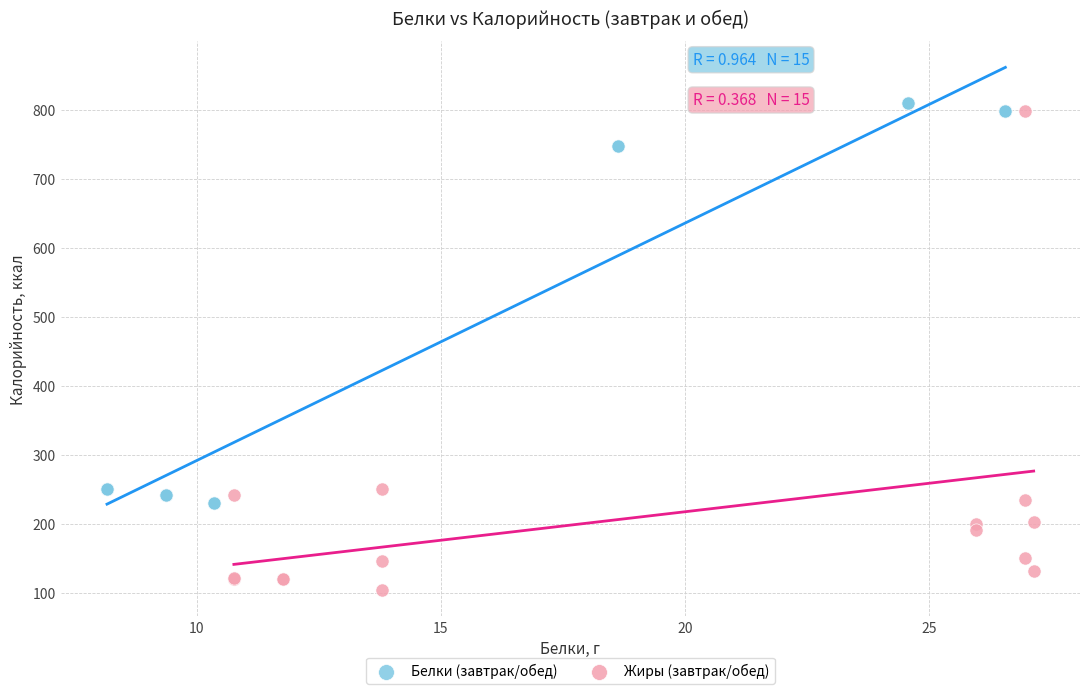

Which series reaches the minimum Y coordinate?

Жиры (завтрак/обед)